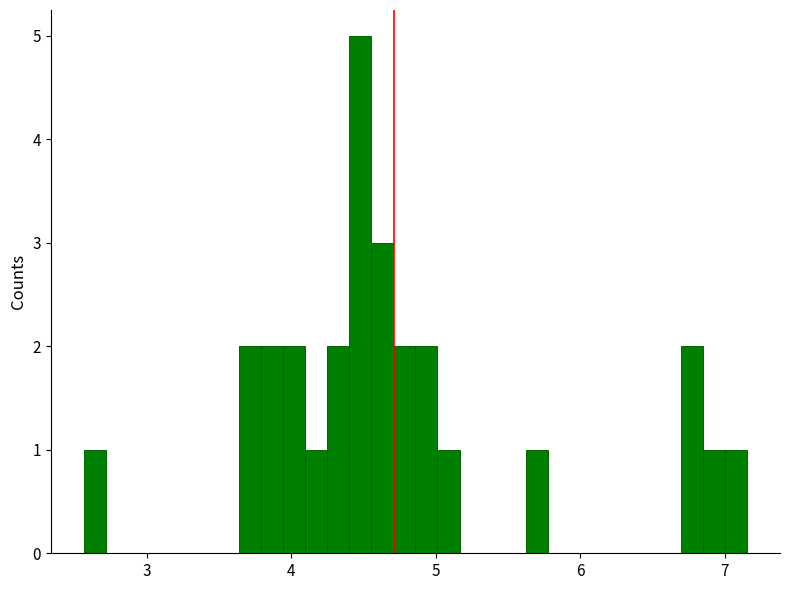

Around what value on the x-axis is the tallest bar? Give the approximate position of its centre, as read against the axis.

4.5